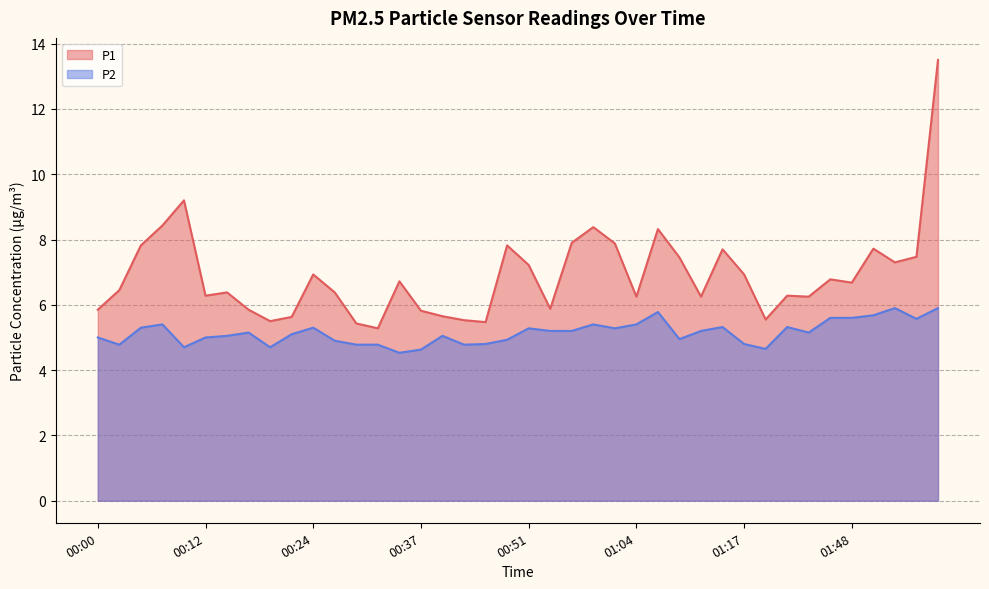

Which series changed the most between 01:31 and 01:58?

P1